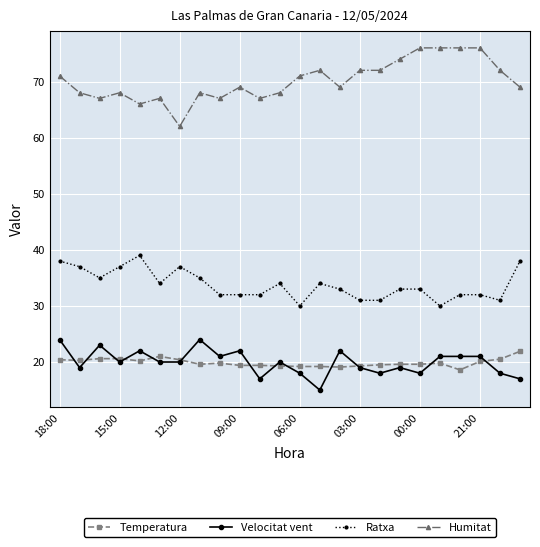

Which series has the largest total across all categories?

Humitat